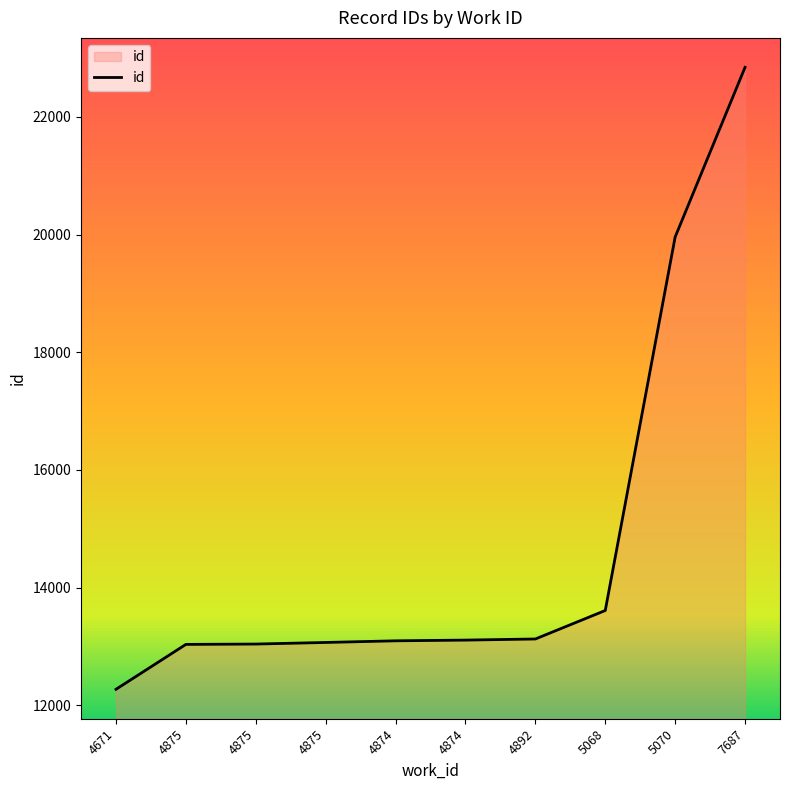

List the labels in order of value, largest first.

7687, 5070, 5068, 4892, 4874, 4874, 4875, 4875, 4875, 4671